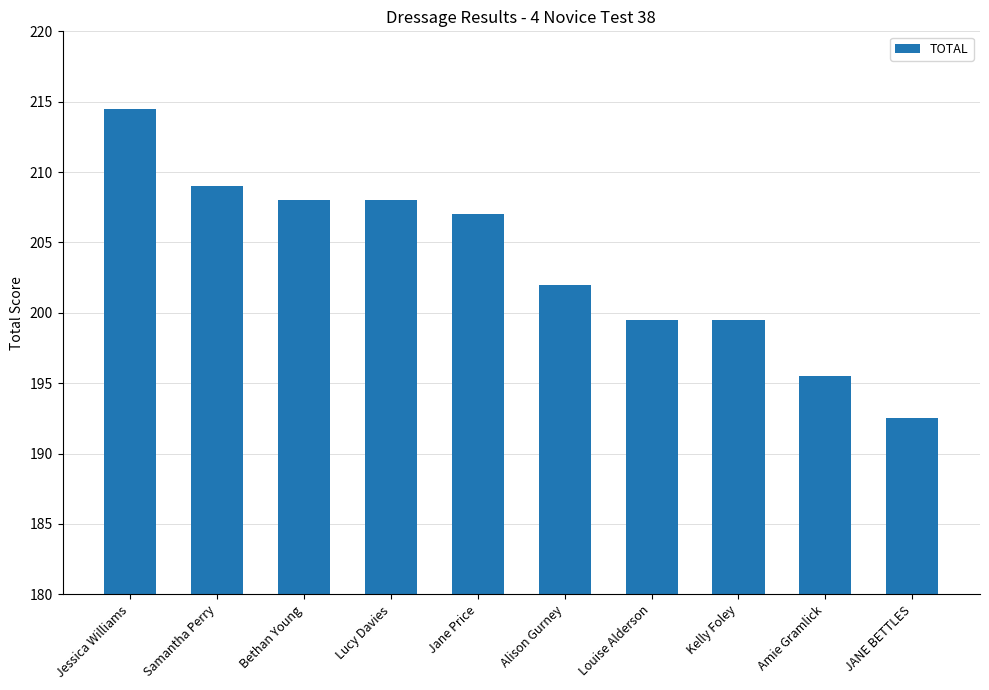

How many series are shown in this chart?

1